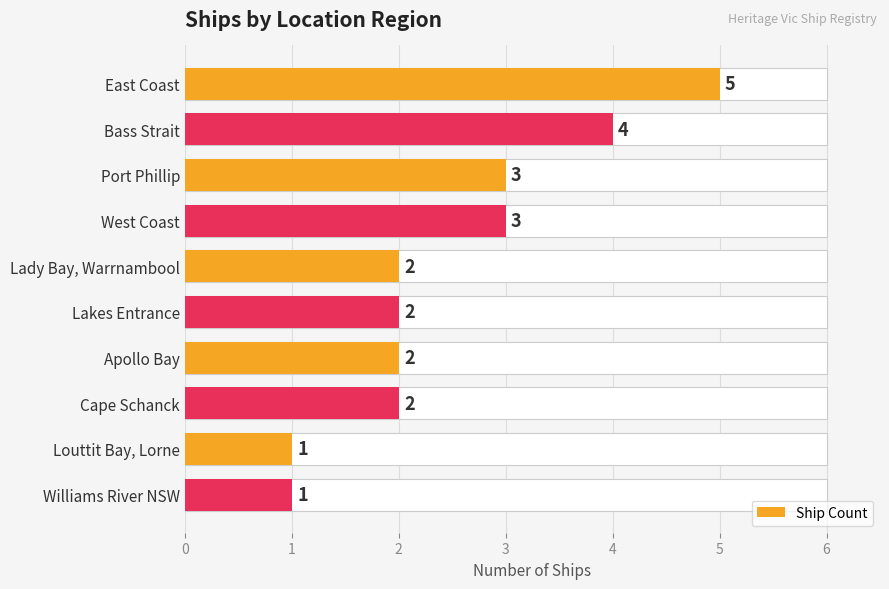

What is the difference between the maximum and minimum values?

4